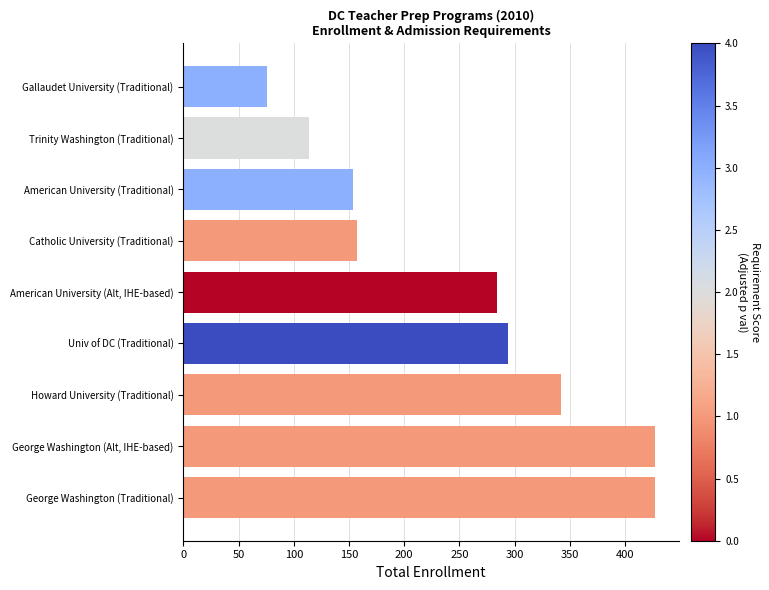

The value at Univ of DC (Traditional) is 80. True or false?

False